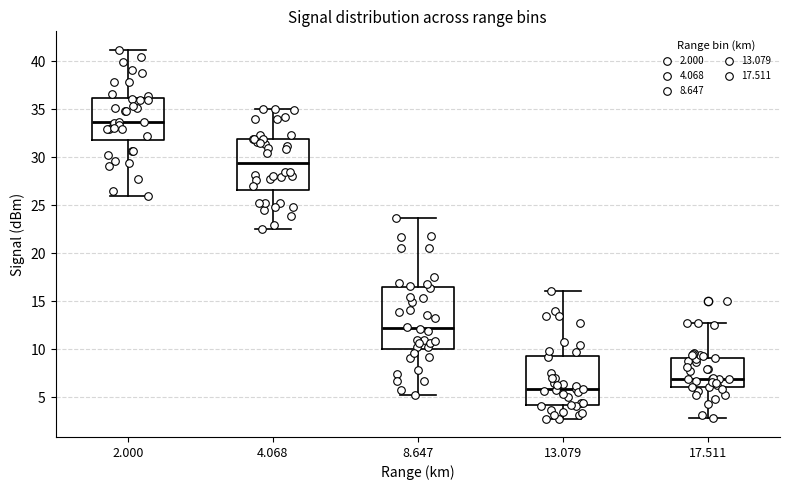

Where does the upper whisker of the box at x = 17.511 end on the y-axis? The values are not printed on the chart, so give them approximately, as read against the axis.

13.0